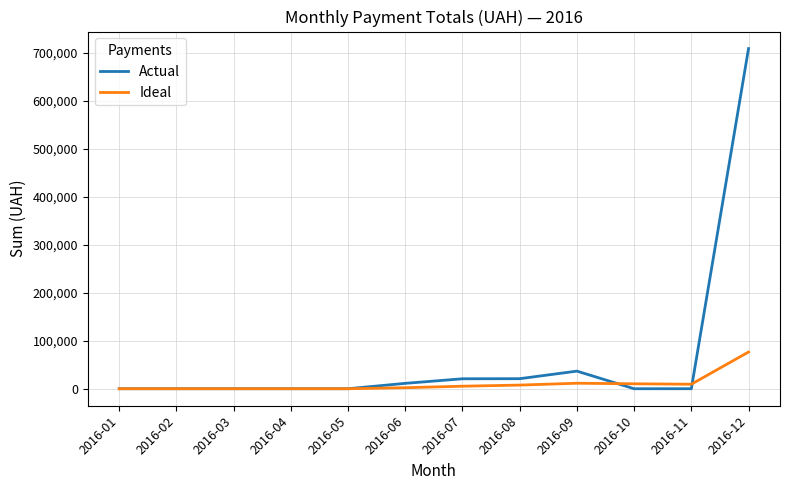

At 2016-08, list the series in order from smallest to largest.

Ideal, Actual